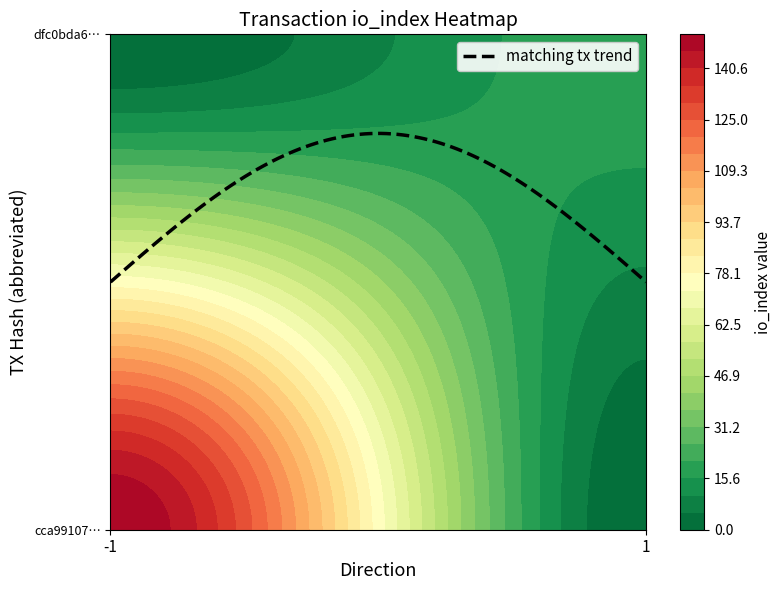

What is the difference between the highest and lowest values at io_index?

132